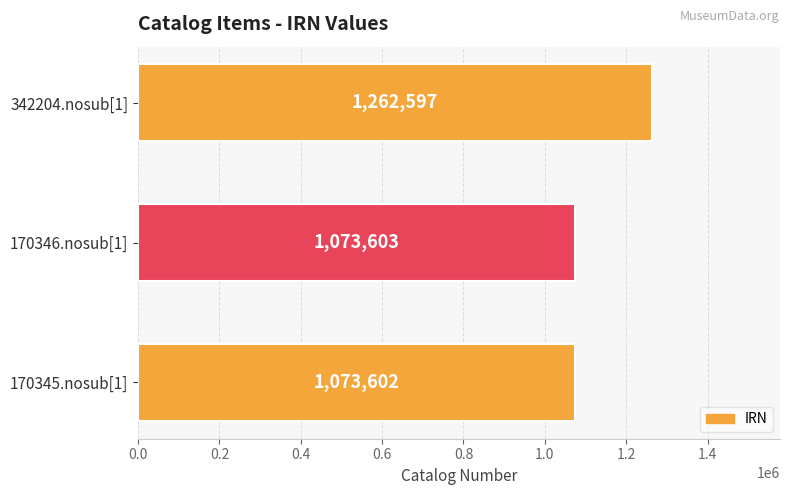

Reading top to bottom, list all the values displayed in this chart.

1262597	1073603	1073602